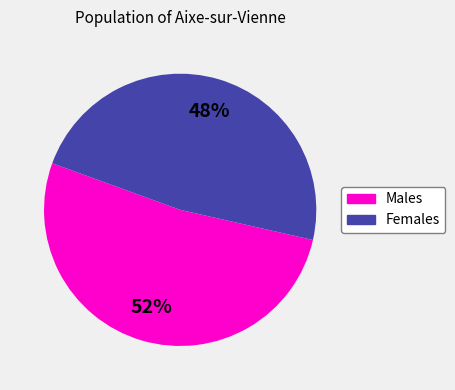

To the nearest percent, what is the difference between the largest and smallest slice percentages?

4%